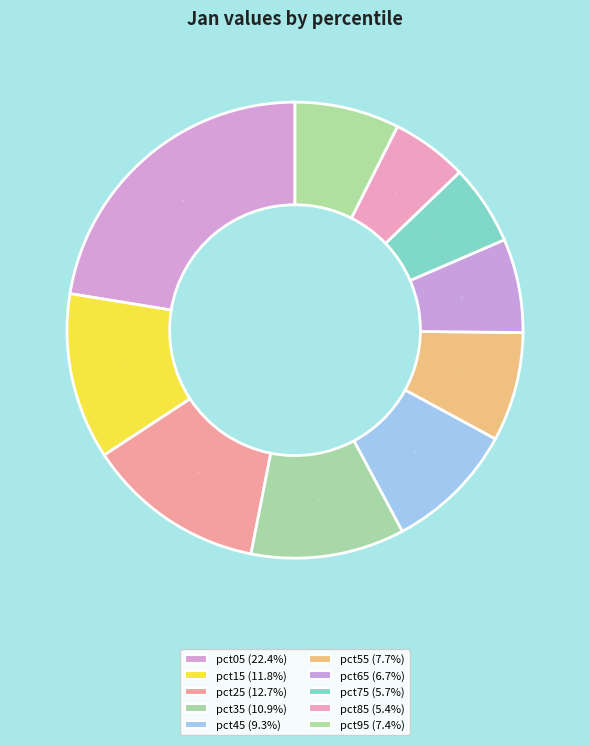

What percentage is the pct95 slice, to the nearest percent?

7%